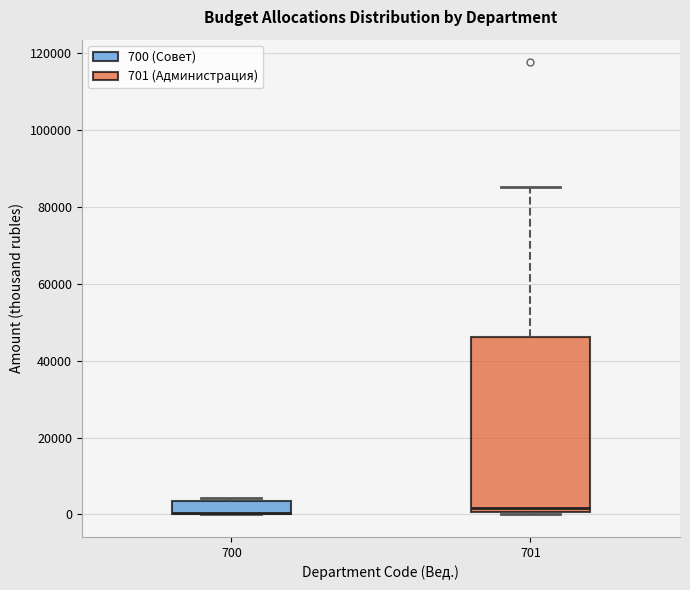

Reading left to right, read every box against the y-axis: the position of its median line, the range the box covers, and the ends of its whiskers. The values are not printed on the chart, so give them approximately, as read against the axis.

700: median 0 (drawn on the box's lower edge), box 0 to 4000, whiskers 0 to 4000 (just above the box's upper edge)
701: median 2000, box 0 to 46000, whiskers 0 to 86000